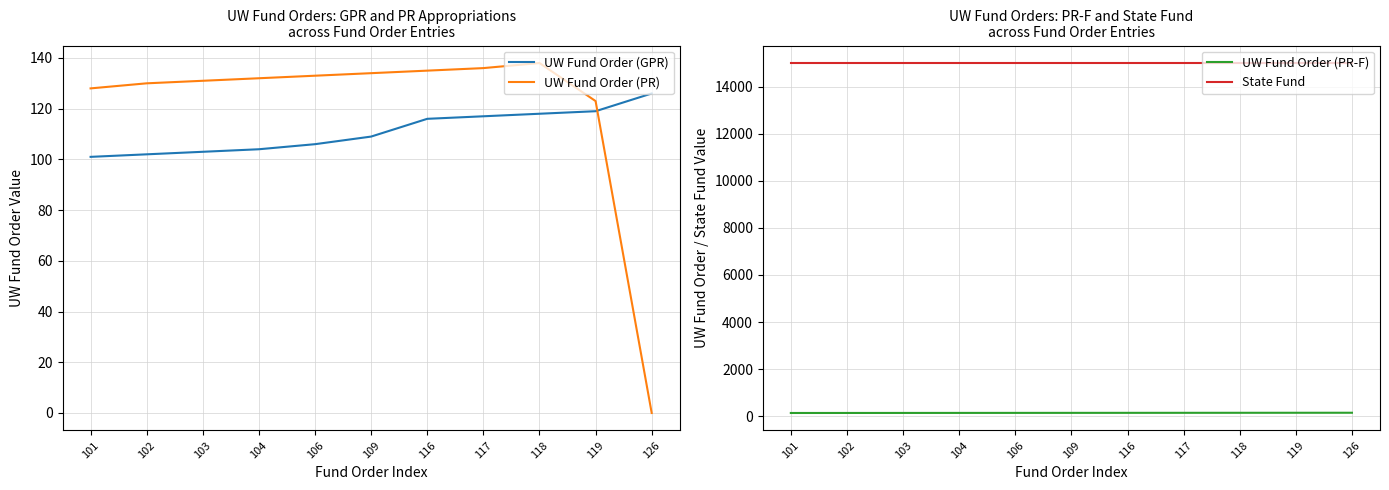

List the series in order of their peak value, highest first.

State Fund, UW Fund Order (PR-F), UW Fund Order (PR), UW Fund Order (GPR)